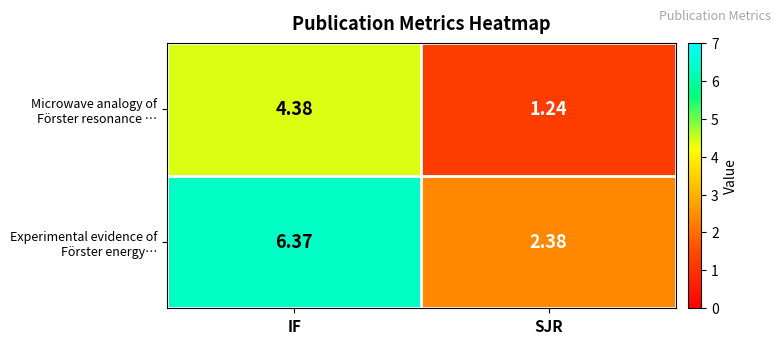

At which category is the sum across all series the highest?

IF